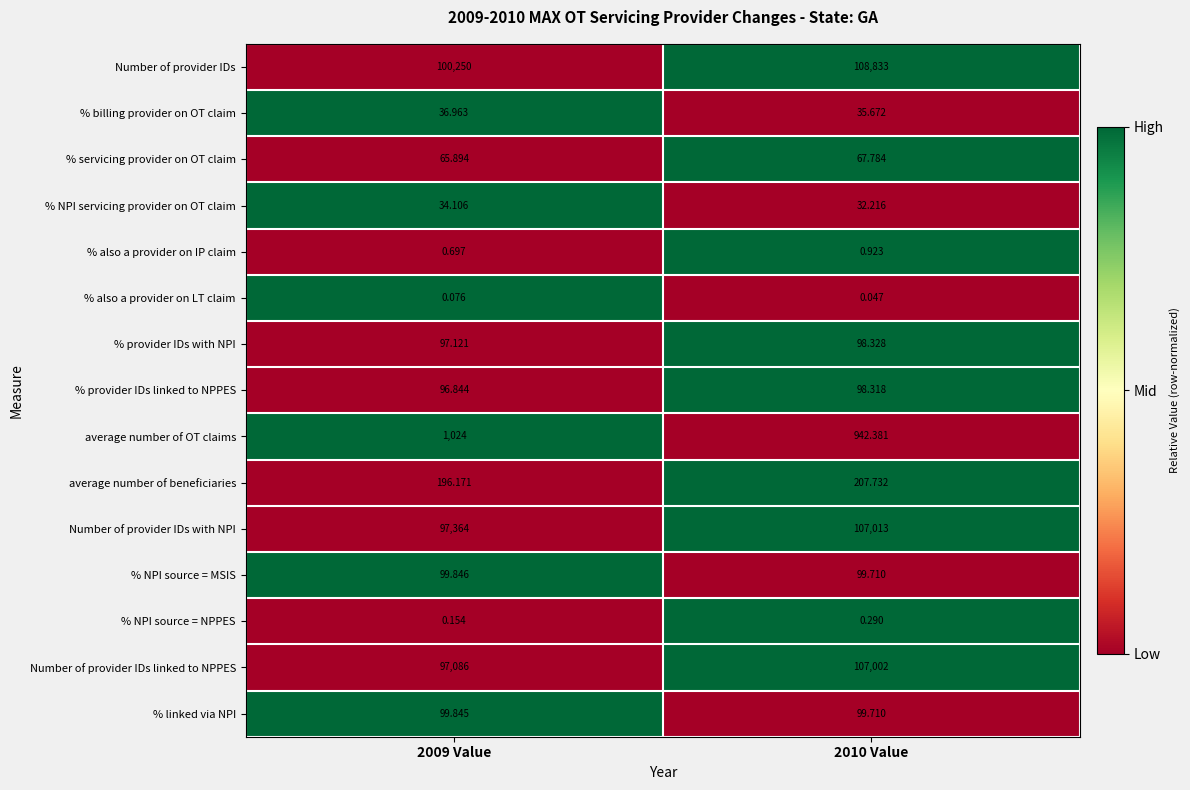

Rank the series by their maximum value, from lowest to highest.

% also a provider on LT claim, % NPI source = NPPES, % also a provider on IP claim, % NPI servicing provider on OT claim, % billing provider on OT claim, % servicing provider on OT claim, % provider IDs linked to NPPES, % provider IDs with NPI, % linked via NPI, % NPI source = MSIS, average number of beneficiaries, average number of OT claims, Number of provider IDs linked to NPPES, Number of provider IDs with NPI, Number of provider IDs